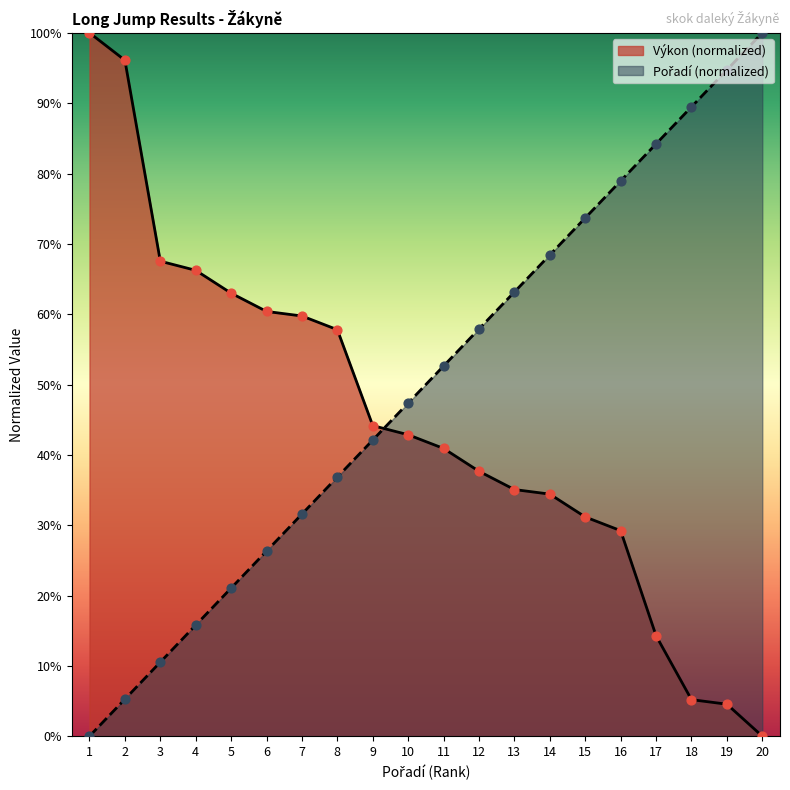

At which category is the sum across all series the highest?

16